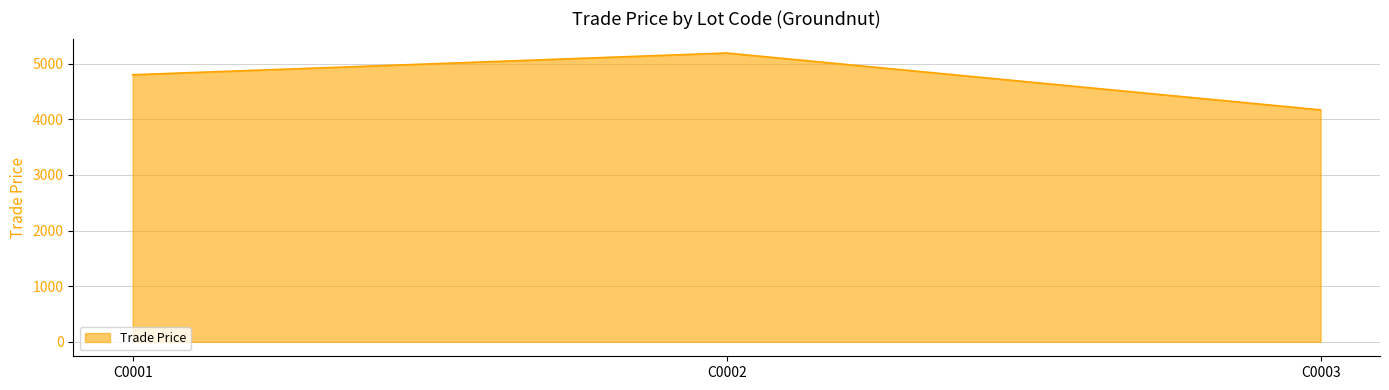

List the labels in order of value, smallest first.

C0003, C0001, C0002